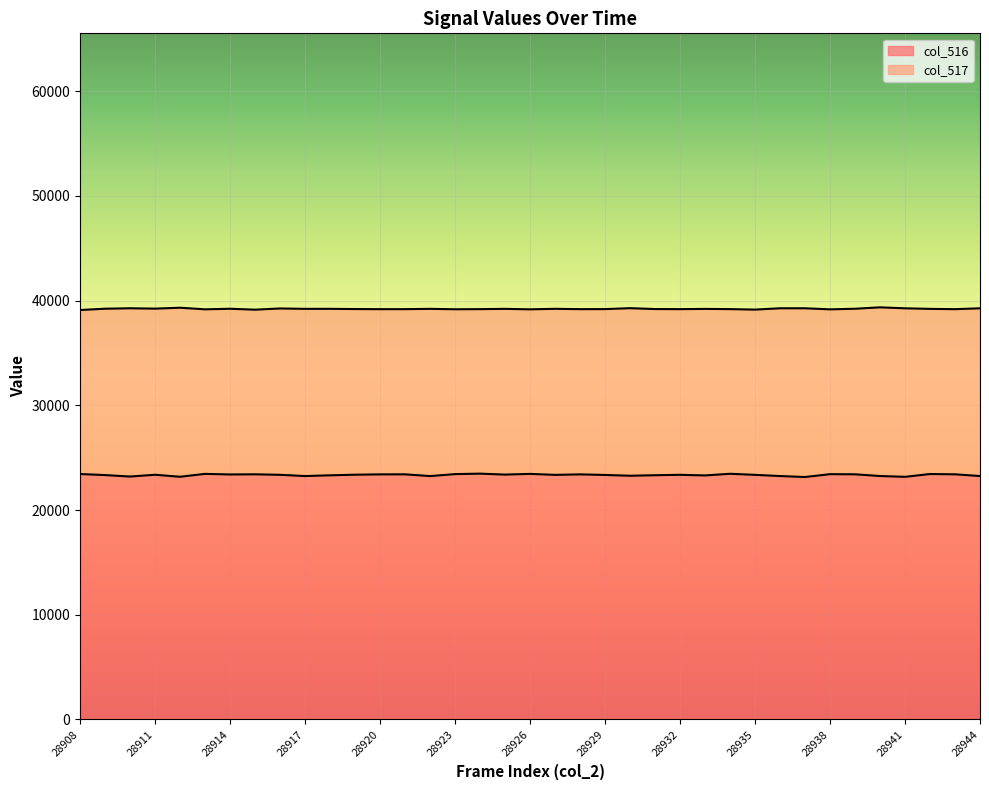

What are all the series names shown in the legend?

col_516, col_517